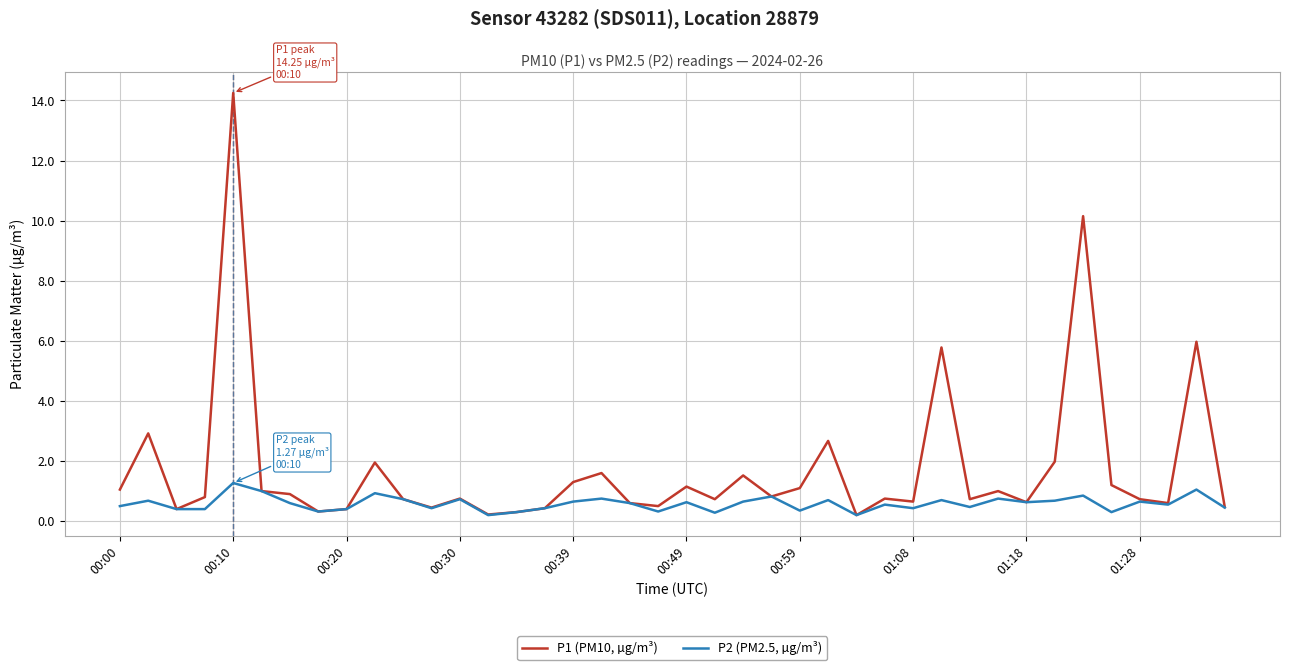

Which series has the largest range (max minus min)?

P1 (PM10, µg/m³)